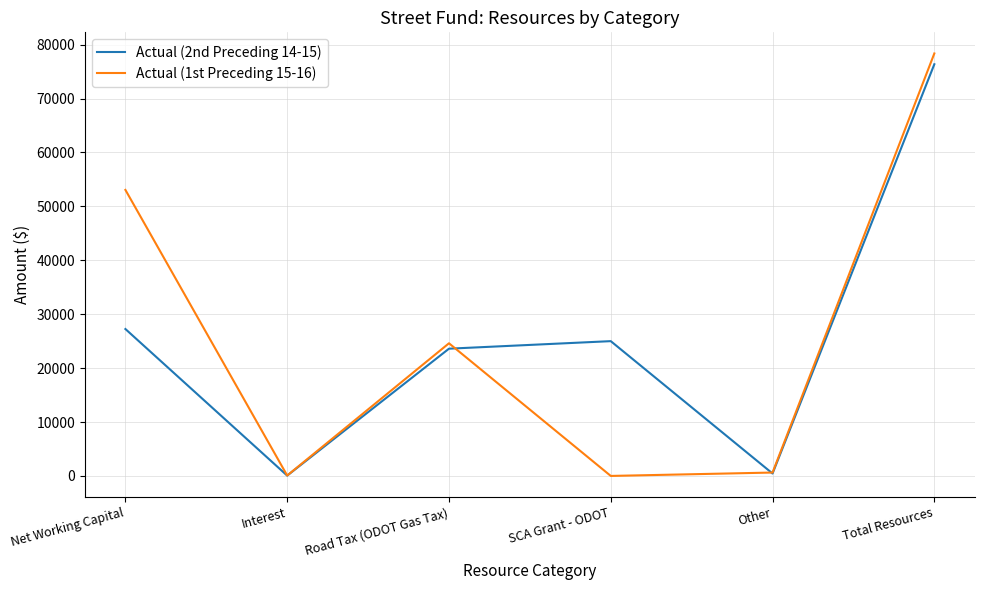

At which category is the sum across all series the highest?

Total Resources